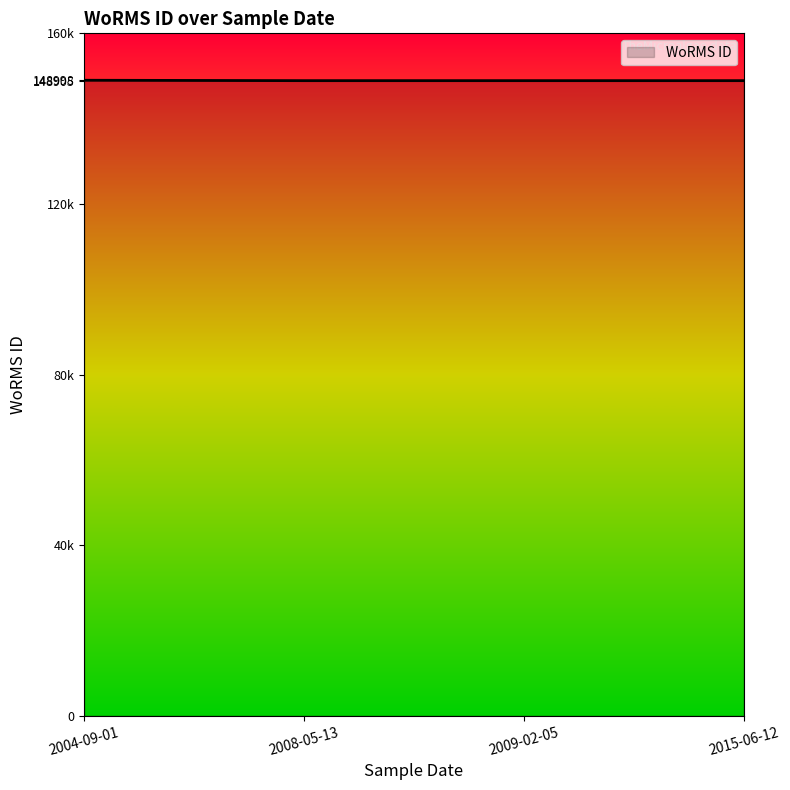

Is this an area chart (filled region under the line)?

Yes